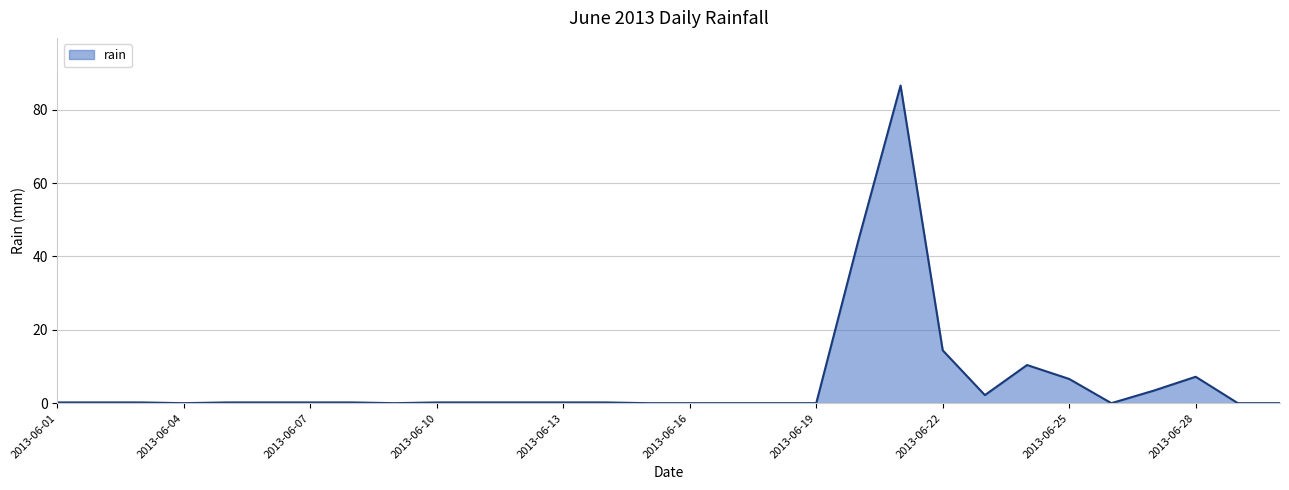

What is the maximum value shown in the chart?

86.6